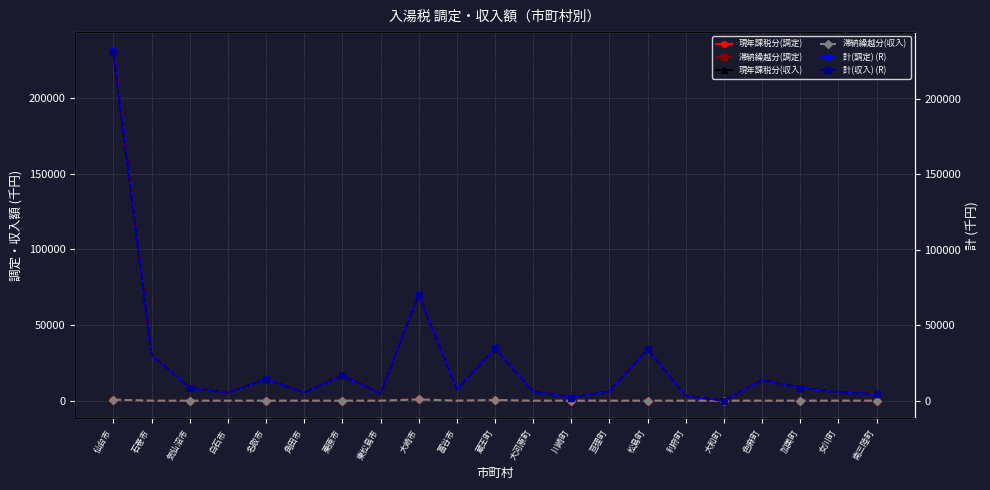

Is it true that 現年課税分(収入) equals 51294 at 松島町?

False